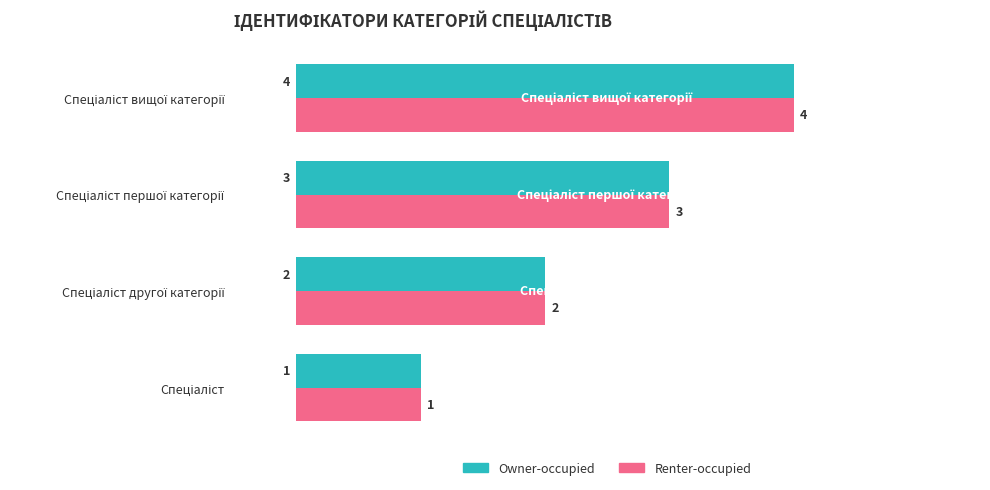

What is the greatest value displayed?

4